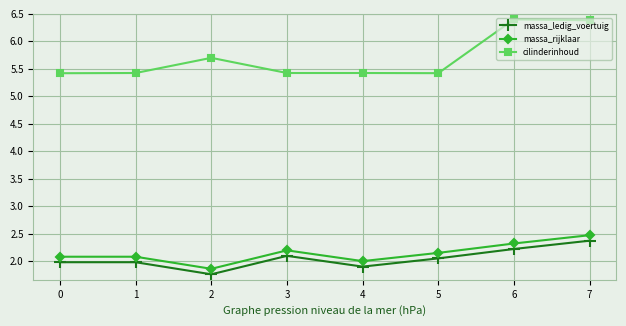

What is the value of the massa_ledig_voertuig point at the 5th from the left?

1.9